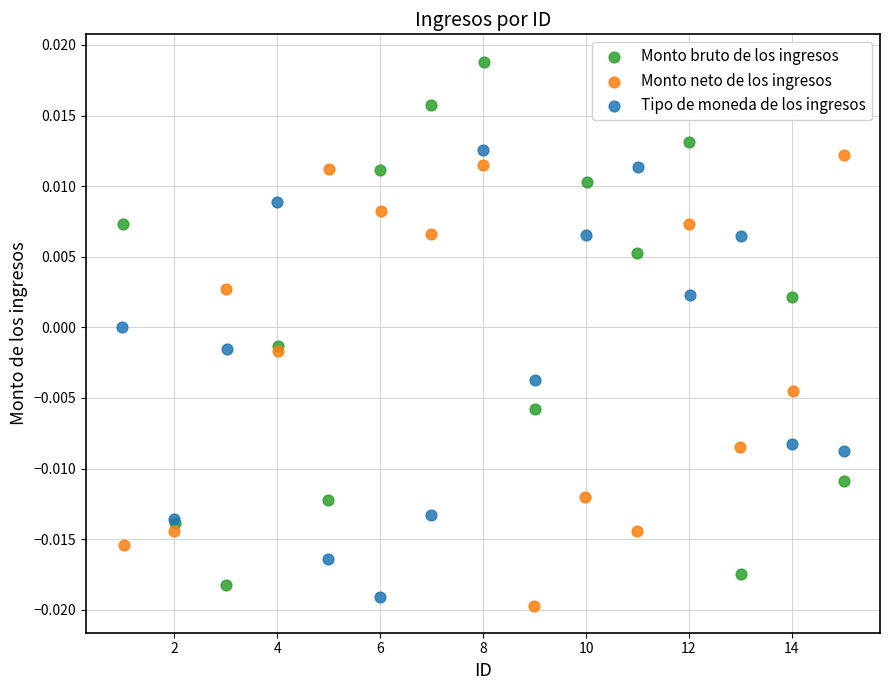

Which series reaches the maximum Y coordinate?

Monto bruto de los ingresos